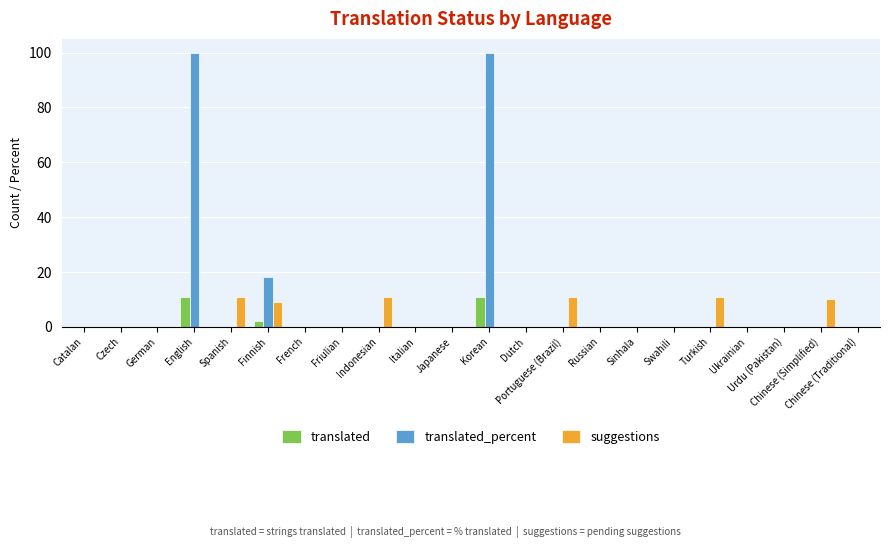

Which series has the largest total across all categories?

translated_percent